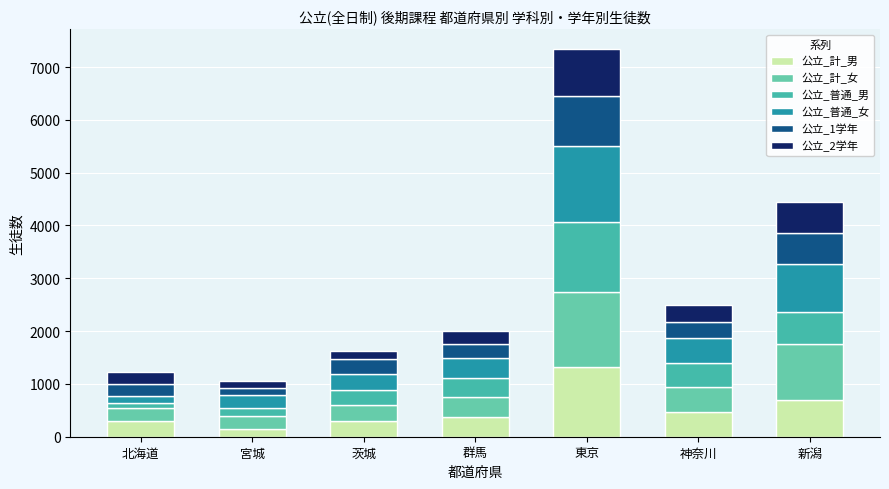

How many bars are there in total?

7